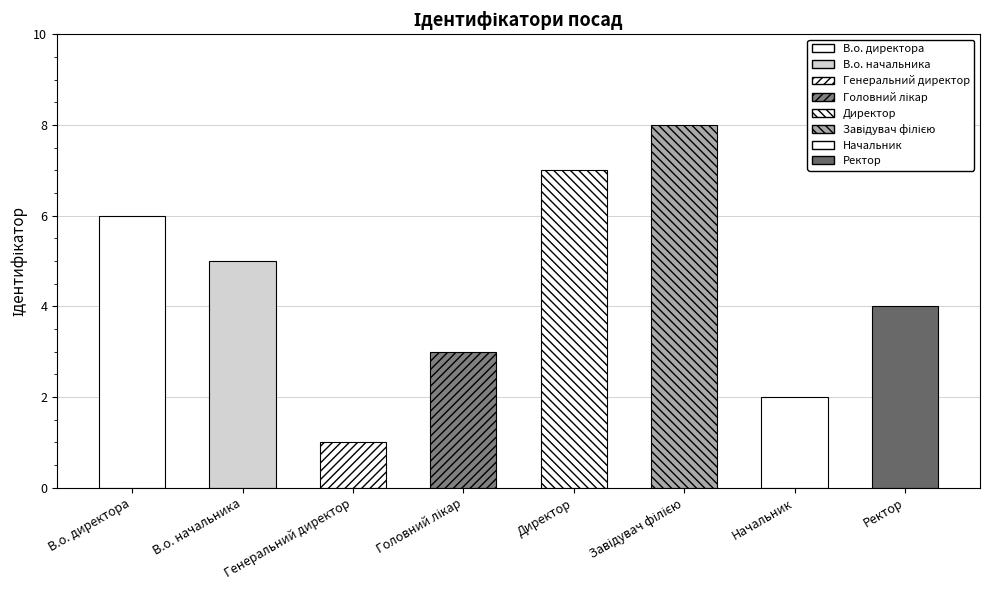

What is the change in value from Головний лікар to Ректор?

+1